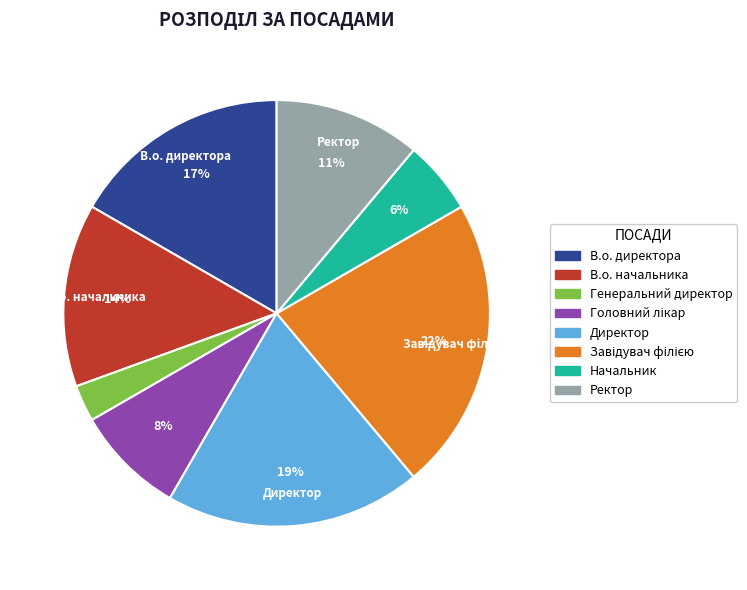

Is the sum of Генеральний директор and В.о. директора greater than half?

No